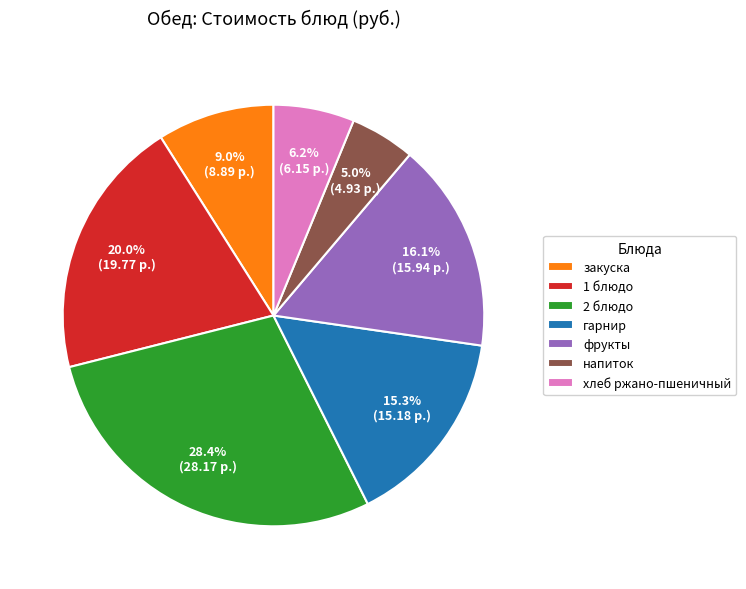

Does хлеб ржано-пшеничный account for over 50% of the chart?

No